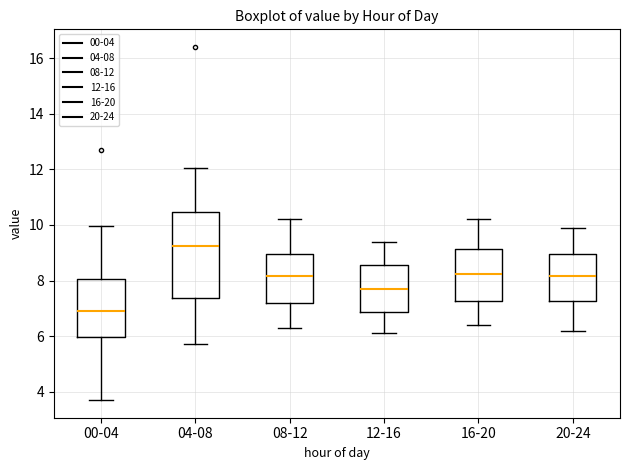

Reading left to right, transcribe this box plot: for each box, give where its median line is, the range the box spans, and where its two whiskers end, as read against the y-axis. The values are not printed on the chart, so give them approximately, as read against the axis.

00-04: median 7.0, box 6.0 to 8.0, whiskers 3.8 to 10.0
04-08: median 9.2, box 7.4 to 10.4, whiskers 5.8 to 12.0
08-12: median 8.2, box 7.2 to 9.0, whiskers 6.4 to 10.2
12-16: median 7.8, box 6.8 to 8.6, whiskers 6.2 to 9.4
16-20: median 8.2, box 7.2 to 9.2, whiskers 6.4 to 10.2
20-24: median 8.2, box 7.2 to 9.0, whiskers 6.2 to 10.0